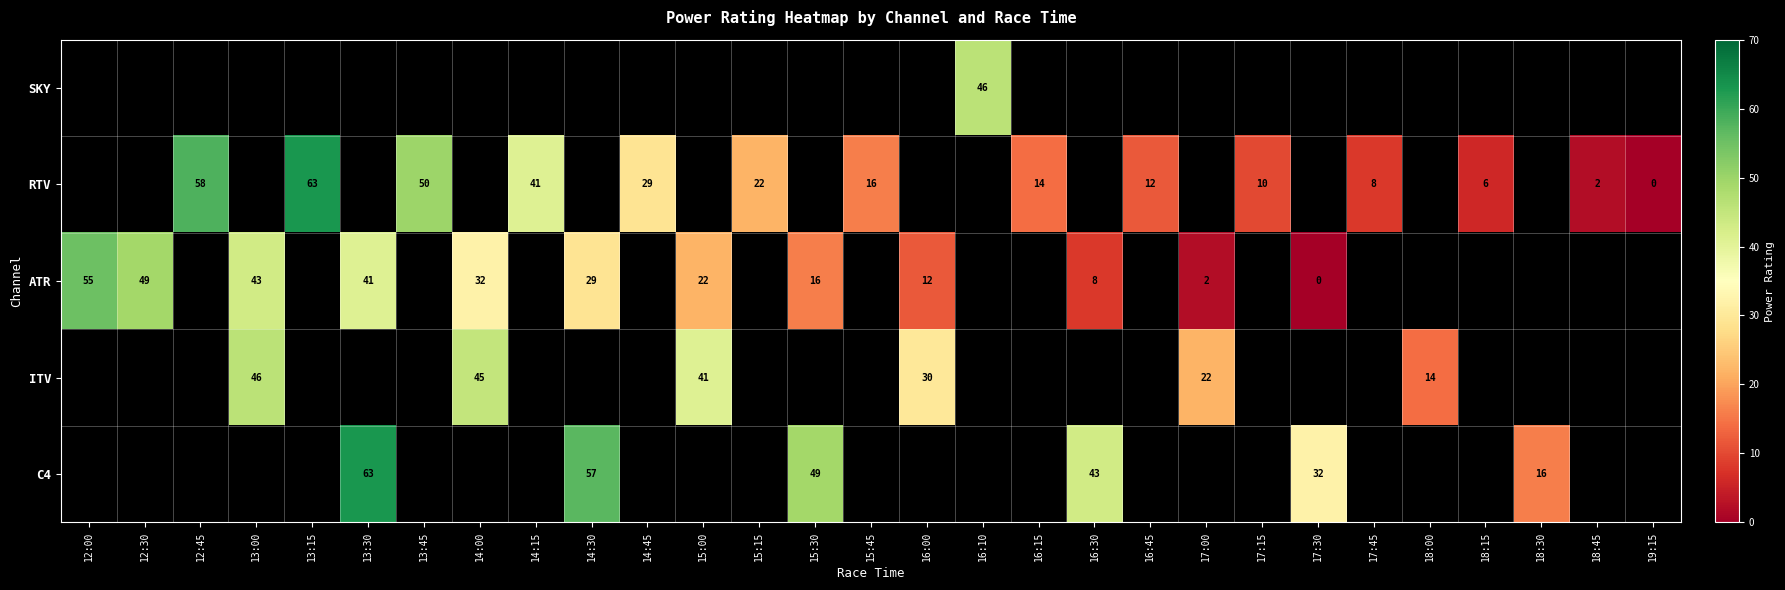

Is it true that C4 equals 46 at 17:30?

False